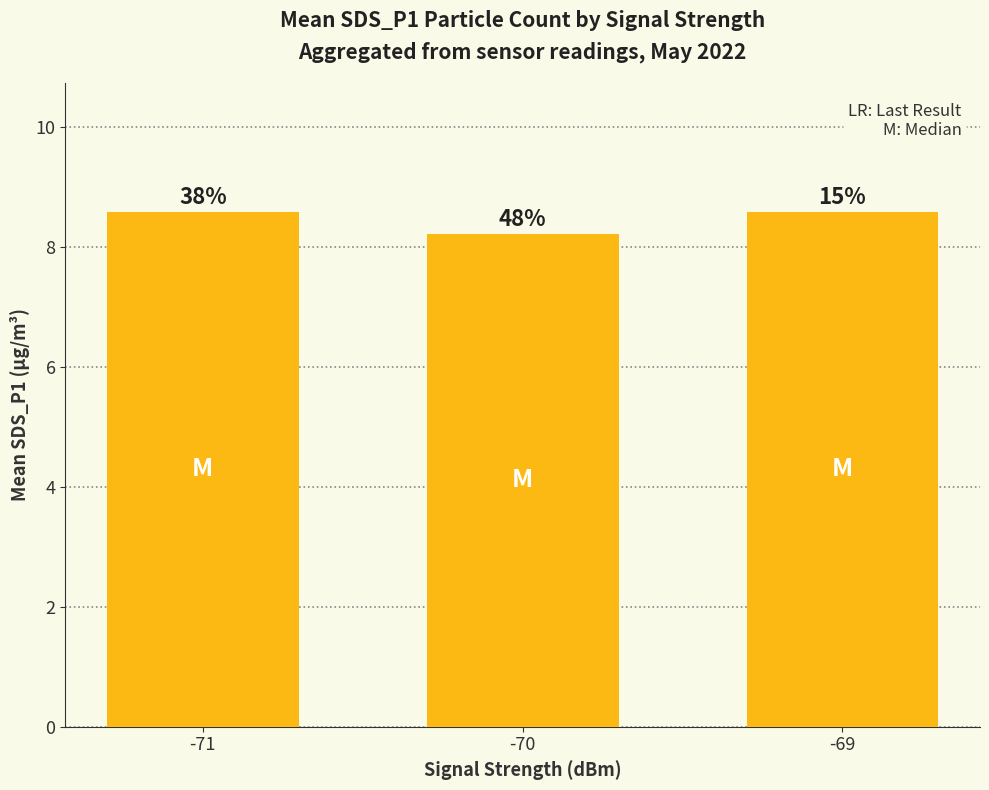

Does the chart contain any negative values?

No